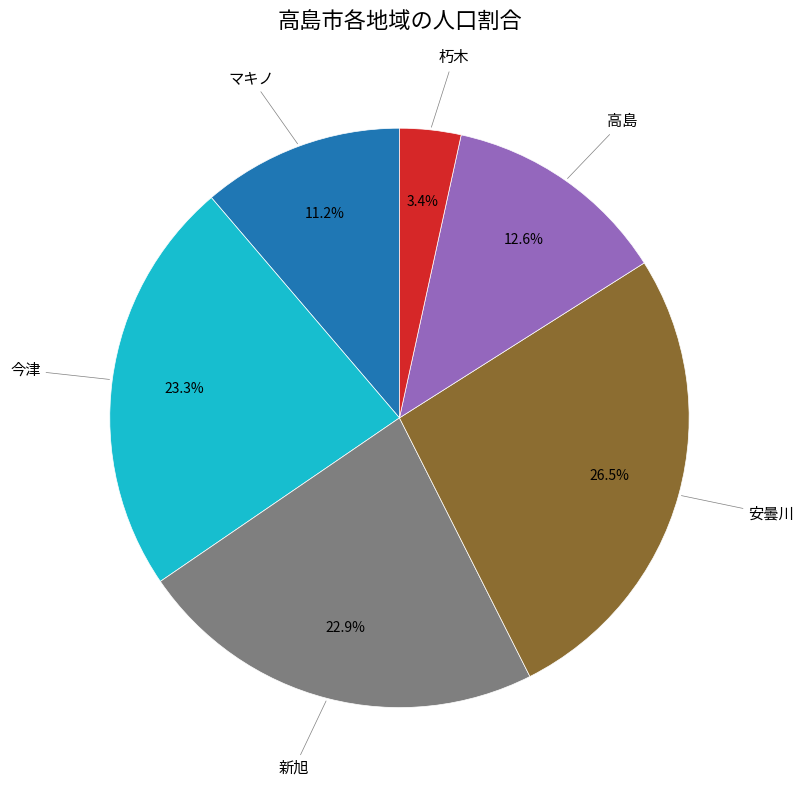

Is there a majority slice in this chart?

No